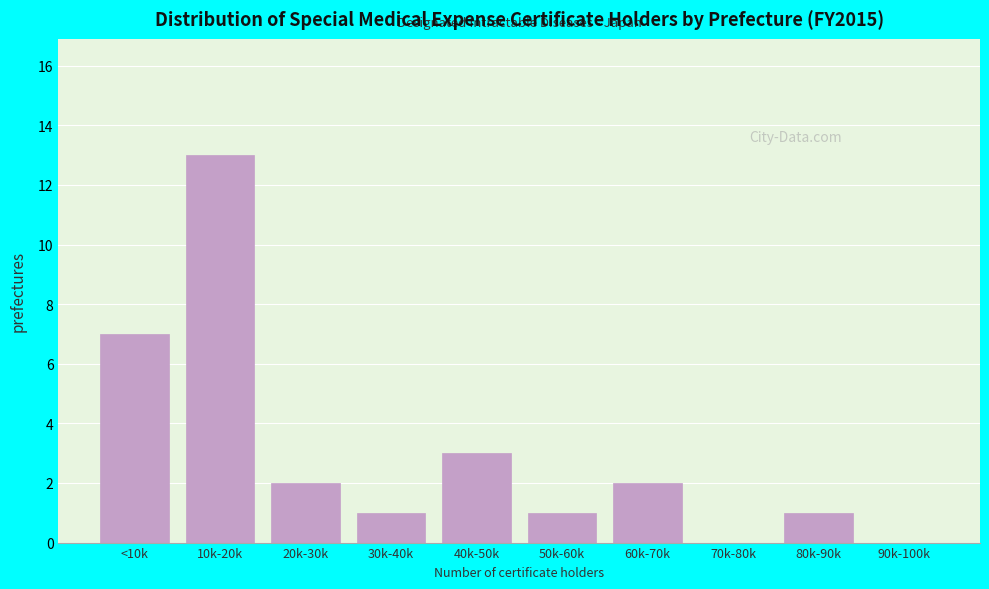

Reading right to left, transcribe all the data shown in this chart.

90k-100k=0	80k-90k=1	70k-80k=0	60k-70k=2	50k-60k=1	40k-50k=3	30k-40k=1	20k-30k=2	10k-20k=13	<10k=7